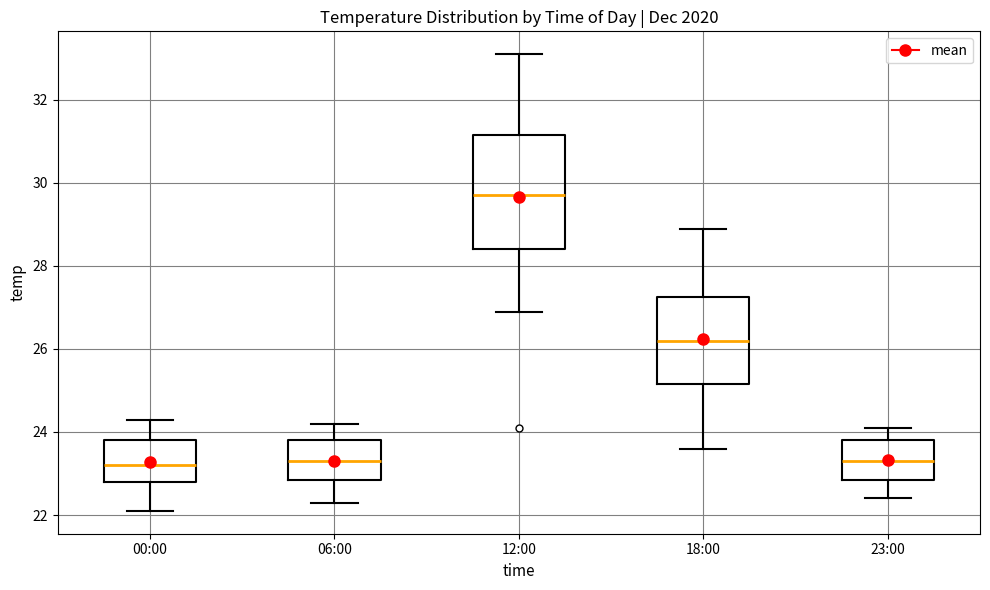

Reading left to right, read every box against the y-axis: the position of its median line, the range the box covers, and the ends of its whiskers. The values are not printed on the chart, so give them approximately, as read against the axis.

00:00: median 23.2, box 22.8 to 23.8, whiskers 22.2 to 24.4
06:00: median 23.4, box 22.8 to 23.8, whiskers 22.4 to 24.2
12:00: median 29.8, box 28.4 to 31.2, whiskers 27.0 to 33.2
18:00: median 26.2, box 25.2 to 27.2, whiskers 23.6 to 29.0
23:00: median 23.4, box 22.8 to 23.8, whiskers 22.4 to 24.2